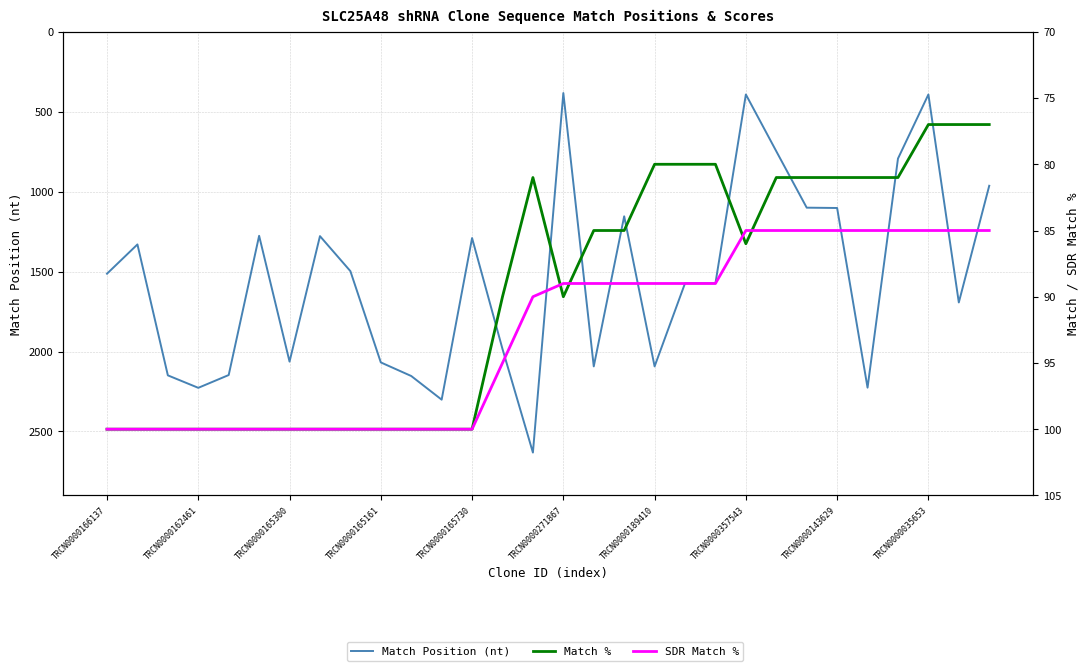

How many distinct data groups are displayed?

3